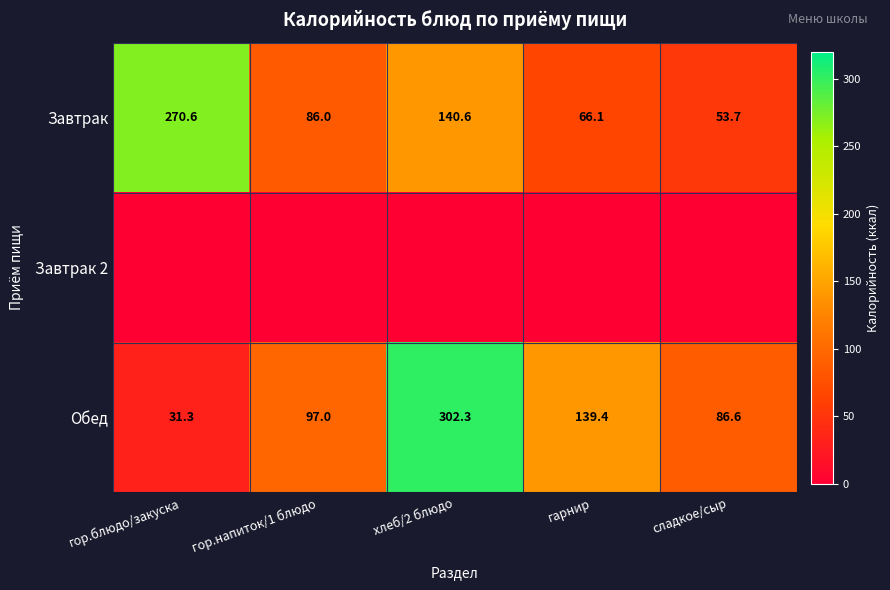

Which category has the highest value in the Завтрак series?

гор.блюдо/закуска